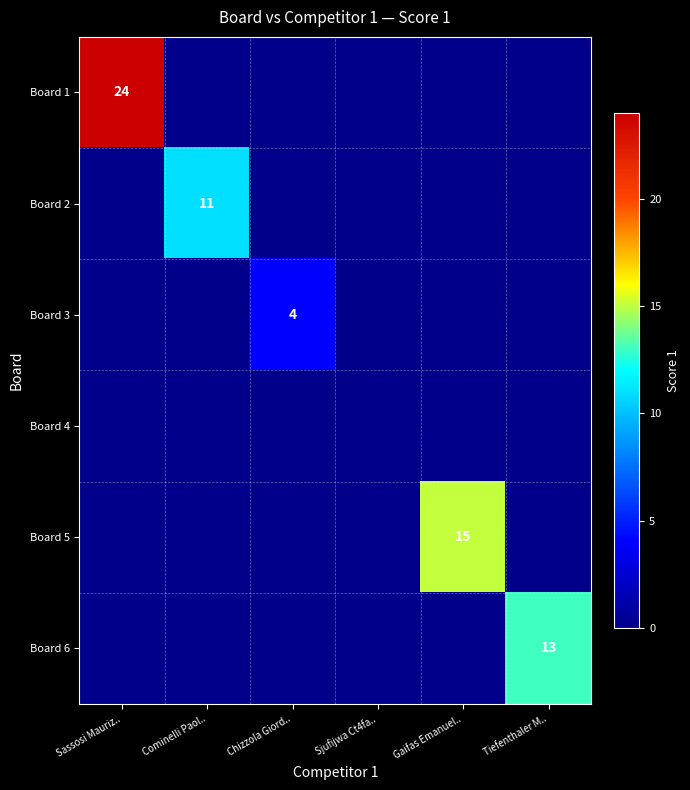

Which category has the highest value in the Board 1 series?

Sassosi Mauriz..